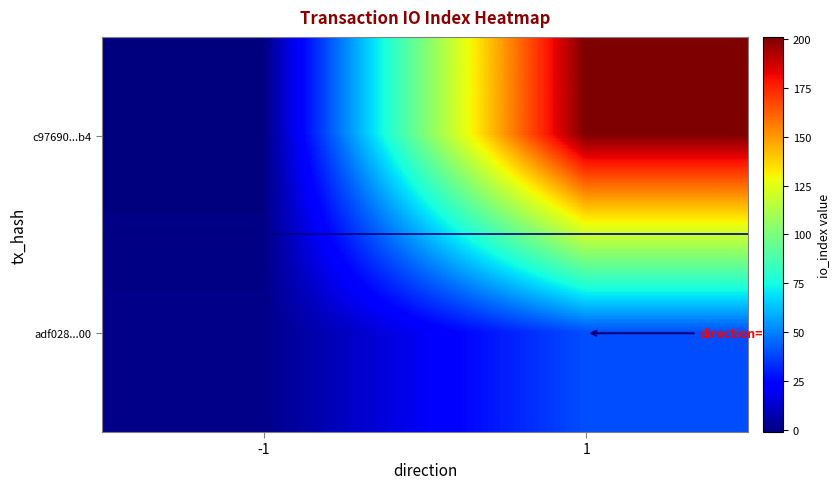

What is the spread (max minus min) of values at 1?

161